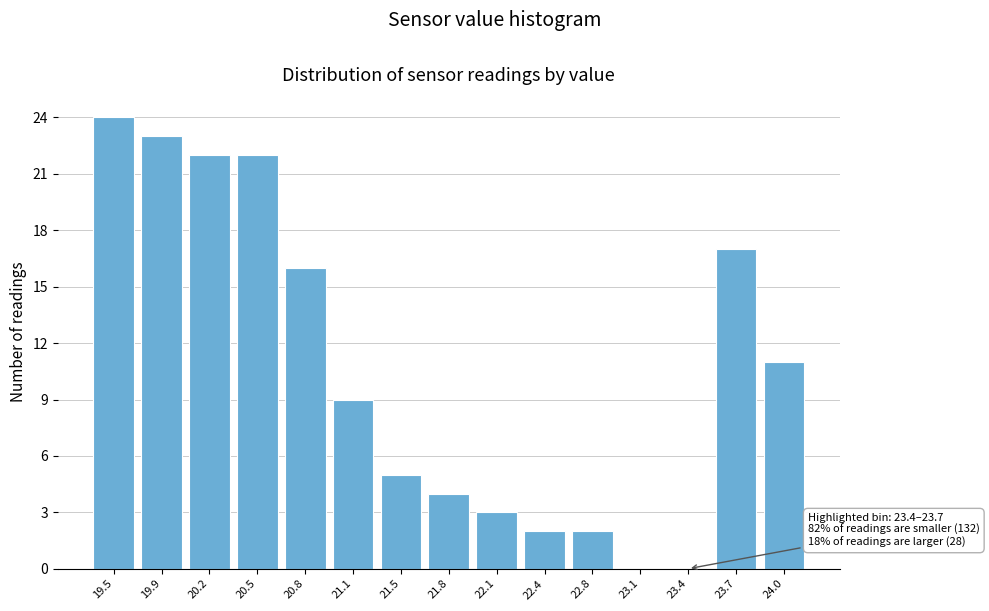

Reading left to right, list all the values displayed in this chart.

19.5=24	19.9=23	20.2=22	20.5=22	20.8=16	21.1=9	21.5=5	21.8=4	22.1=3	22.4=2	22.8=2	23.1=0	23.4=0	23.7=17	24.0=11